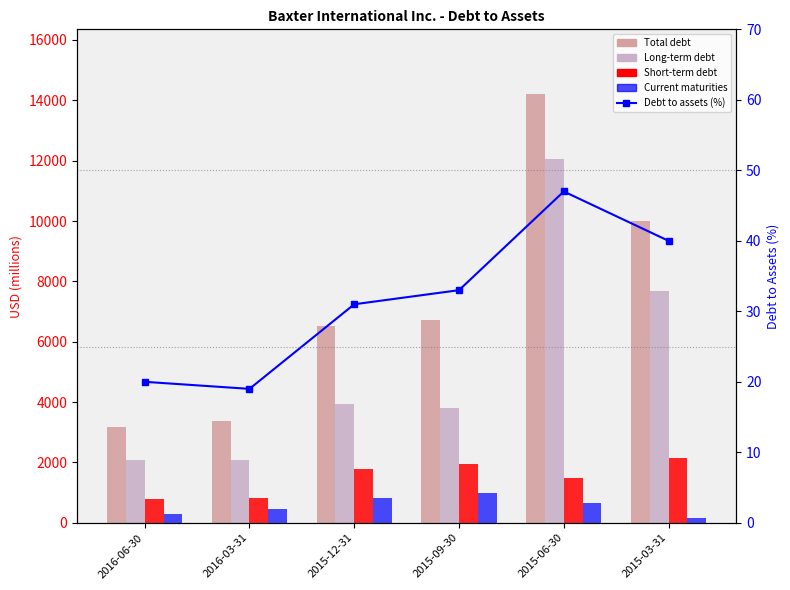

What is the difference between the maximum and second lowest values in the Total debt series?

10861